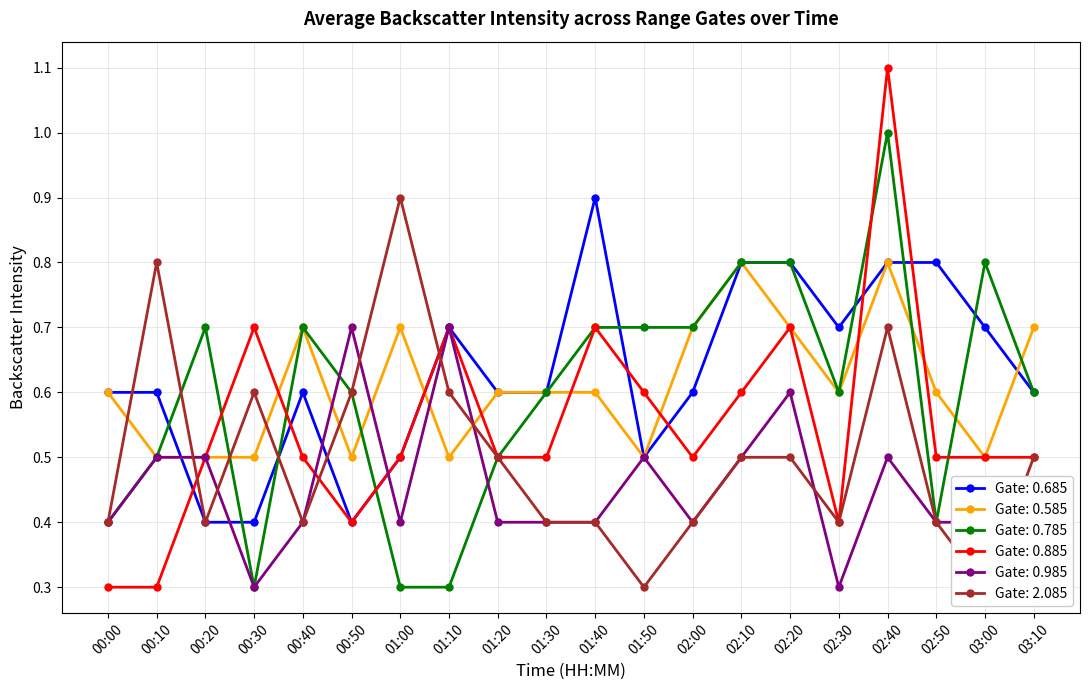

What is the average value of the 0.885 series?

0.6